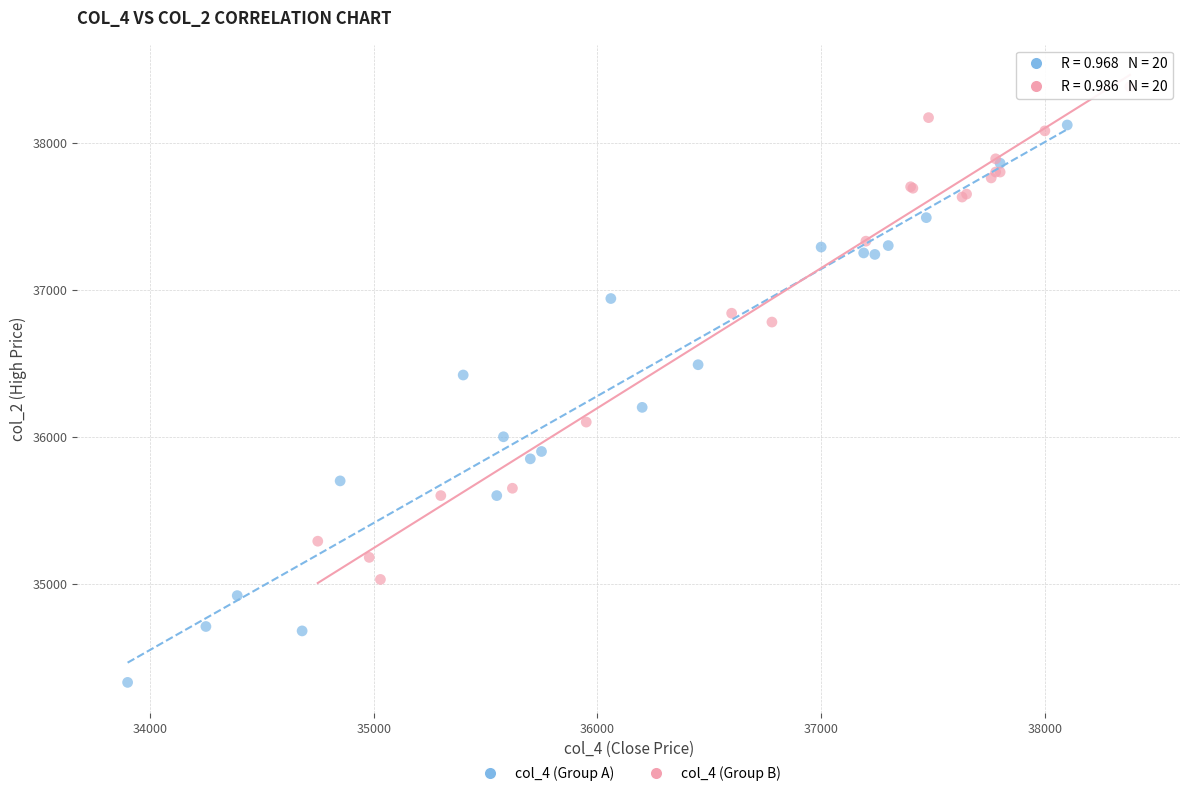

Which series reaches the maximum Y coordinate?

col_4 (Group B)